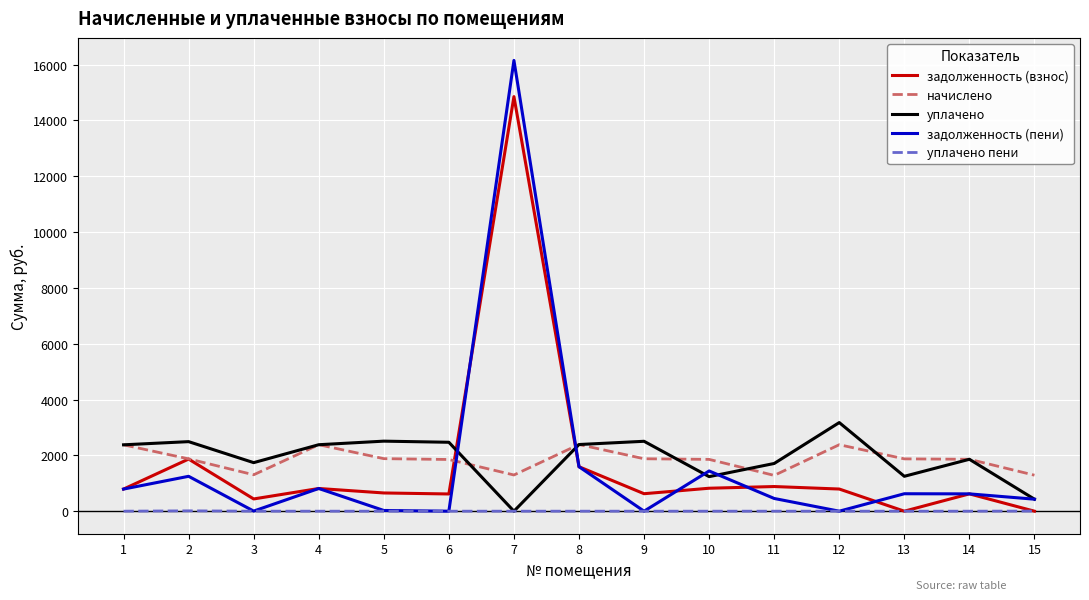

True or false: начислено and задолженность (пени) cross at least once.

True